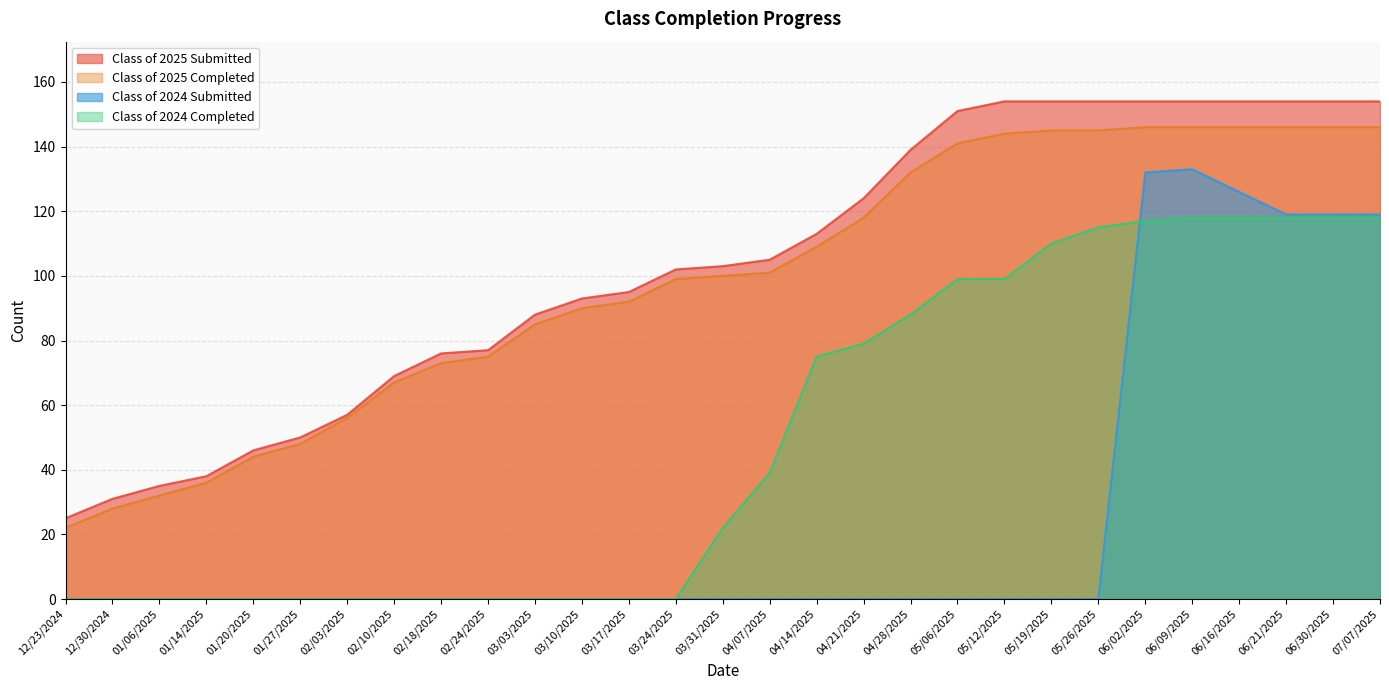

Is the value of Class of 2025 Submitted at 06/02/2025 greater than the value of Class of 2024 Completed at 04/21/2025?

Yes